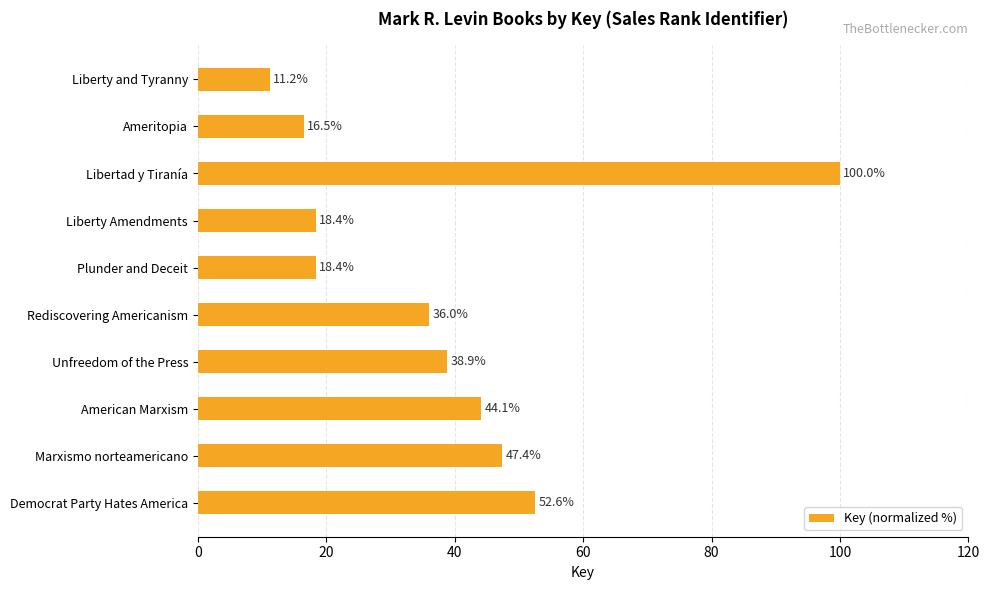

What is the smallest value displayed?

11.2